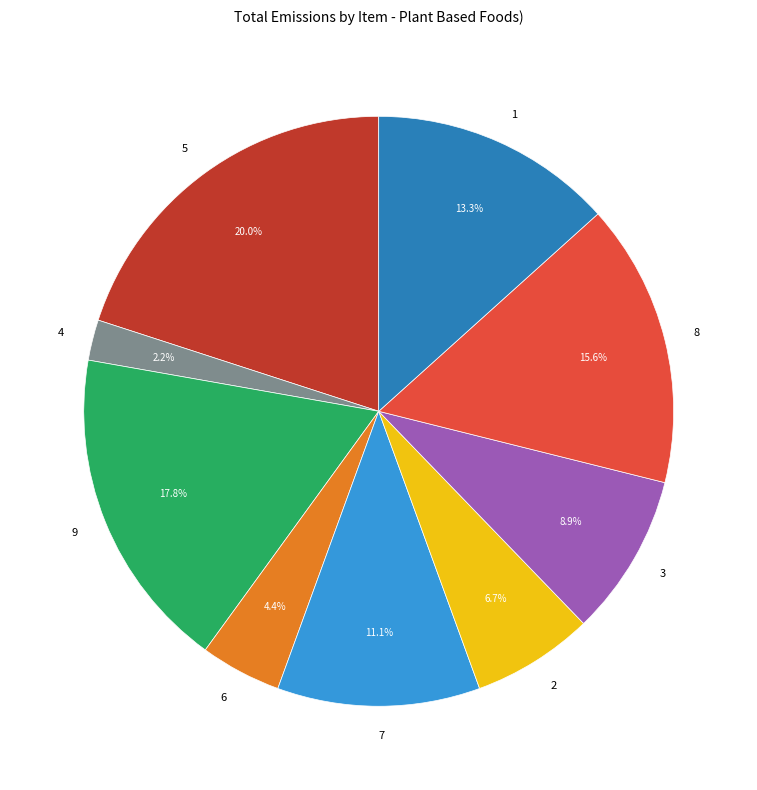

Which category has the biggest portion of the pie?

5